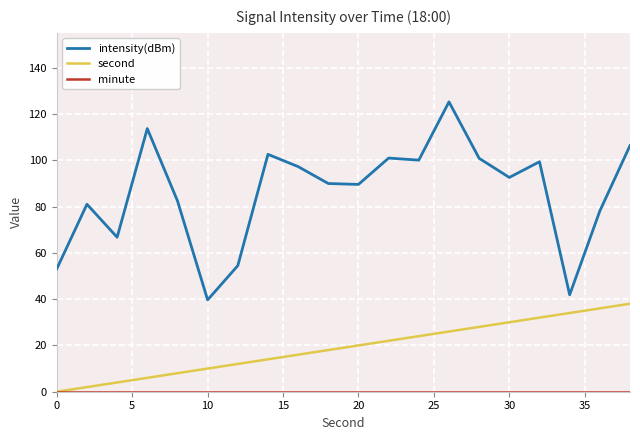

Which series has the widest spread of values?

intensity(dBm)